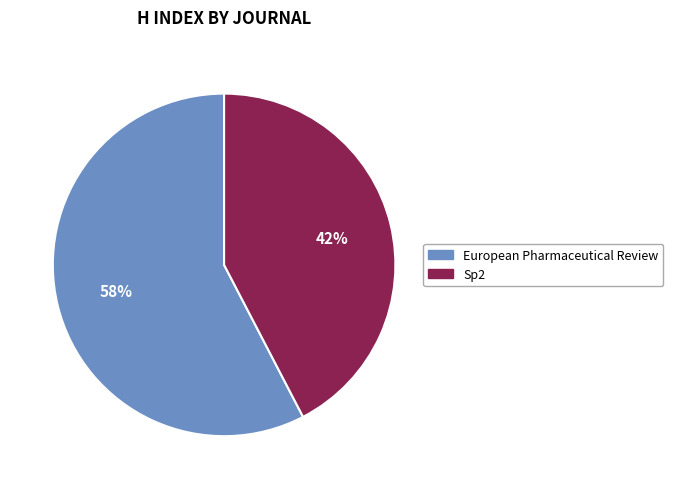

The European Pharmaceutical Review slice represents 58% of the pie. True or false?

True